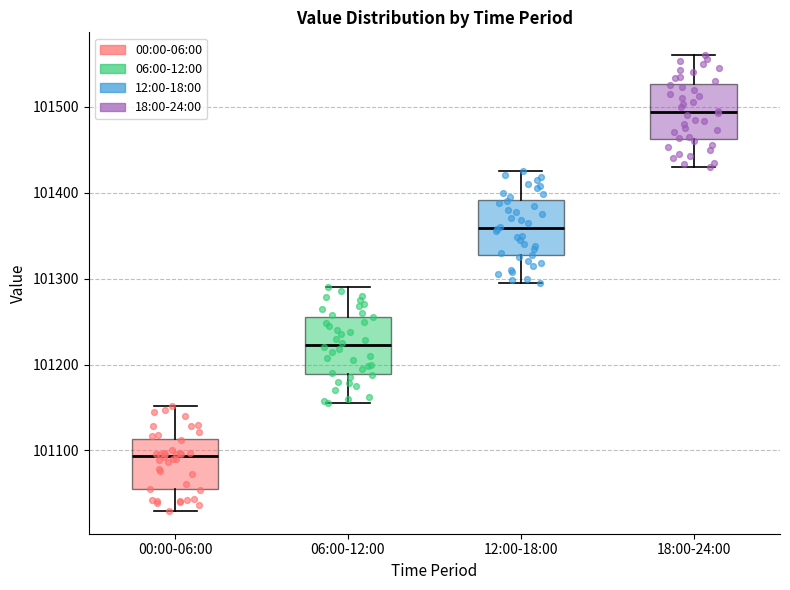

Which box has the highest median line?

18:00-24:00